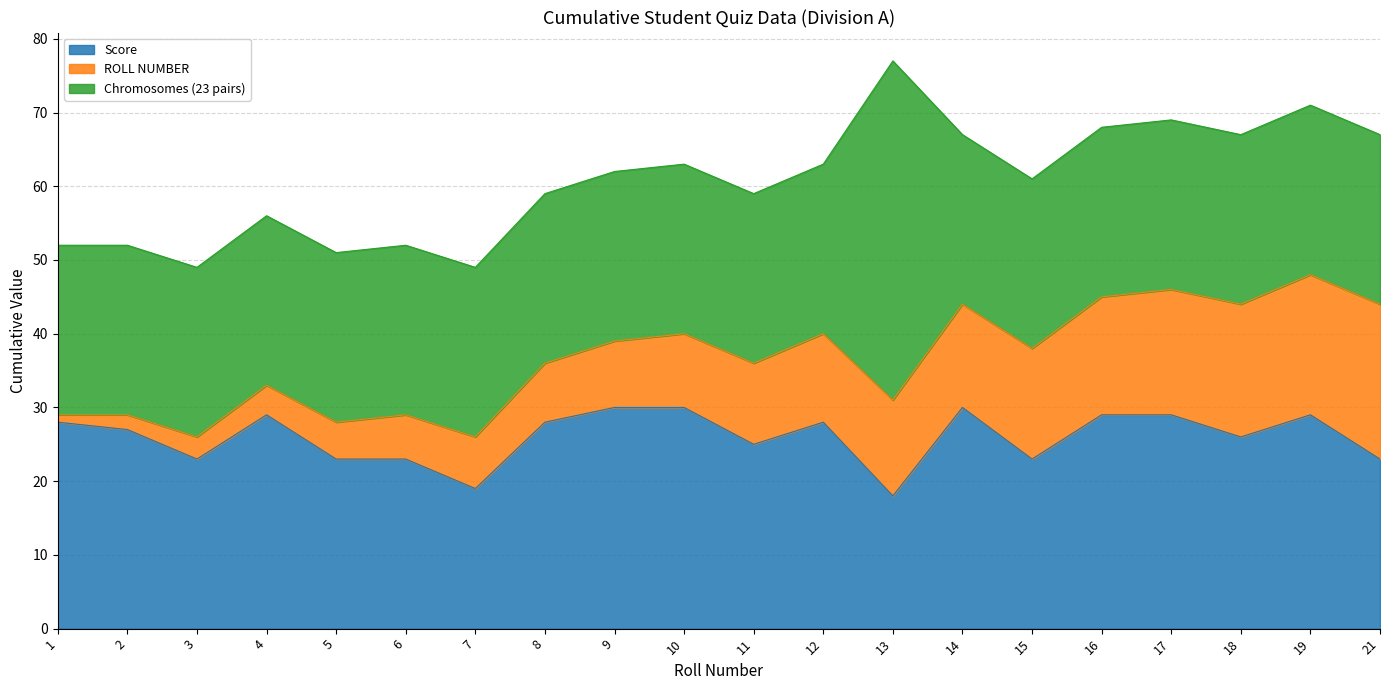

What is the value of the ROLL NUMBER point at the 15th from the left?

15